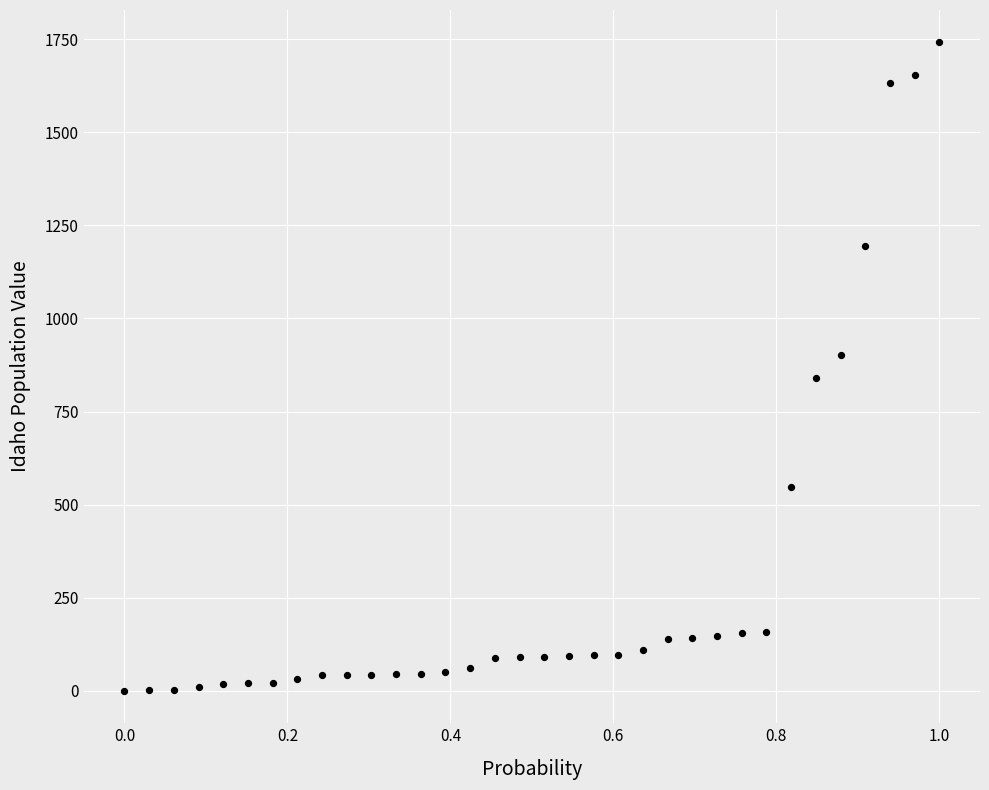

What is the range of Y values (max minus min)?

1741